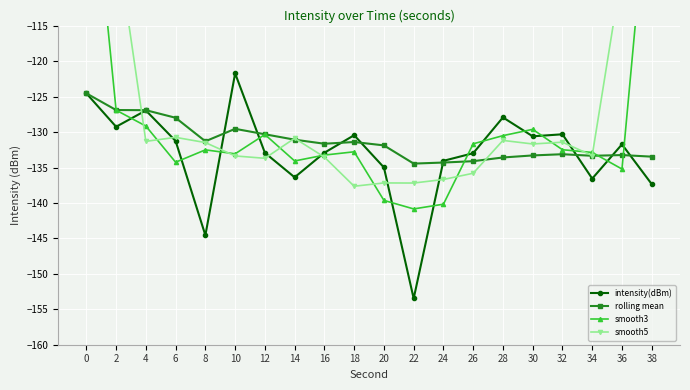

The value of intensity(dBm) at 0 is -124.5. True or false?

True